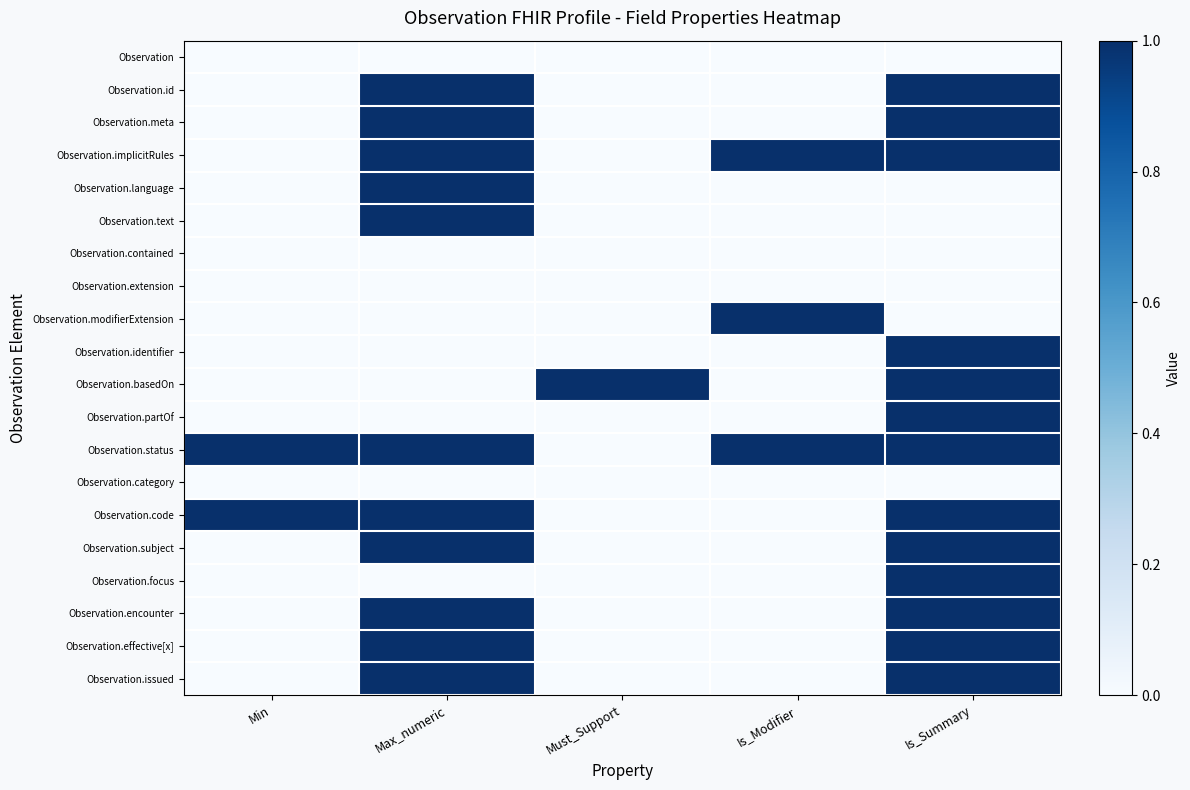

What is the spread (max minus min) of values at Min?

1